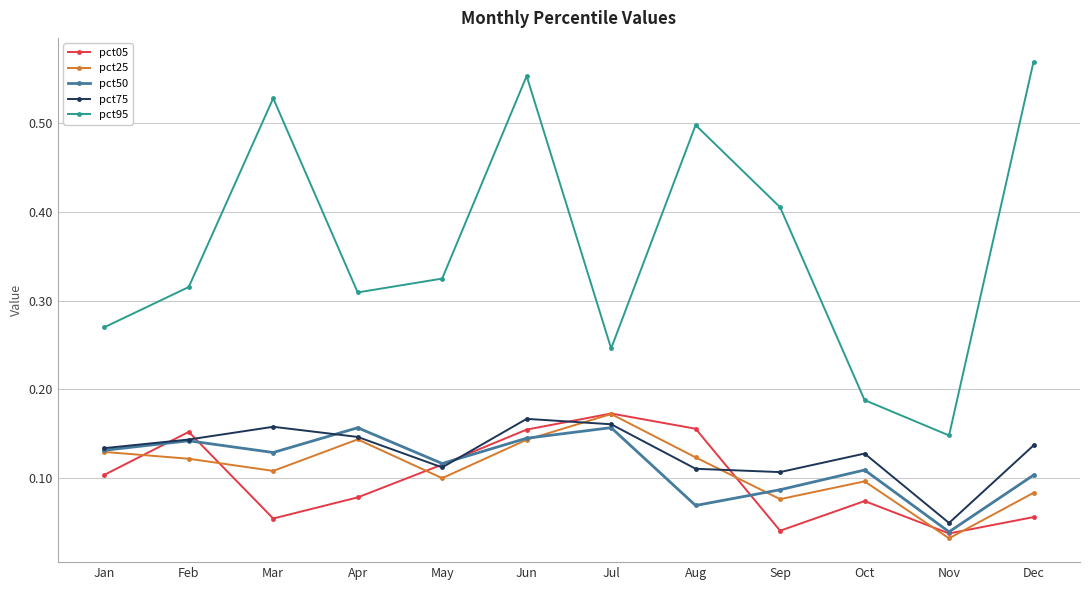

True or false: pct25 has a value of 0.1 at May.

True